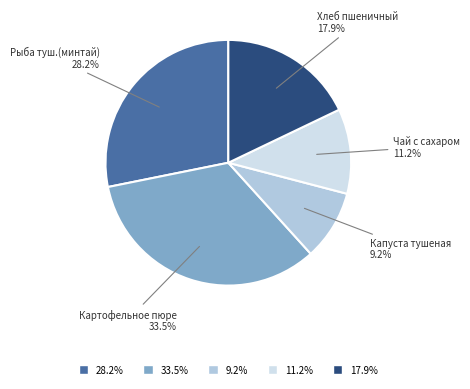

Which slice is the largest?

Картофельное пюре